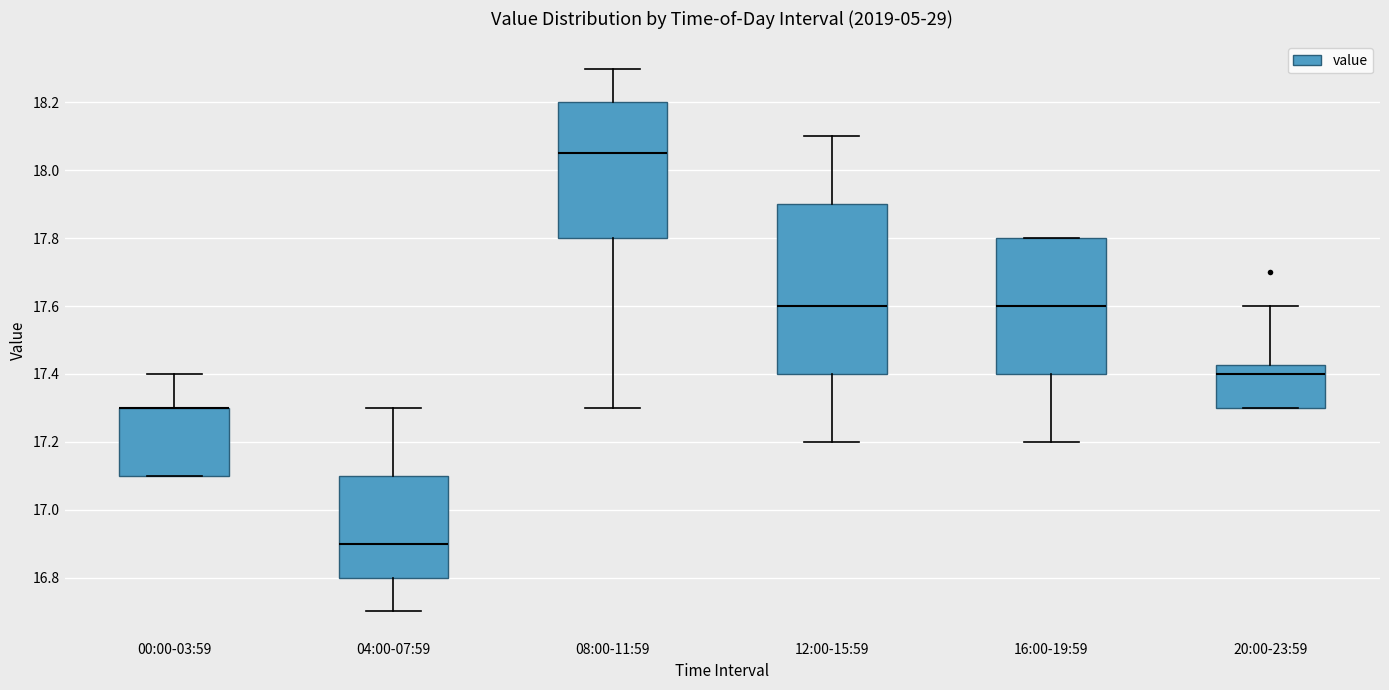

Comparing the boxes themselves (not the whiskers), which one is the tallest?

12:00-15:59